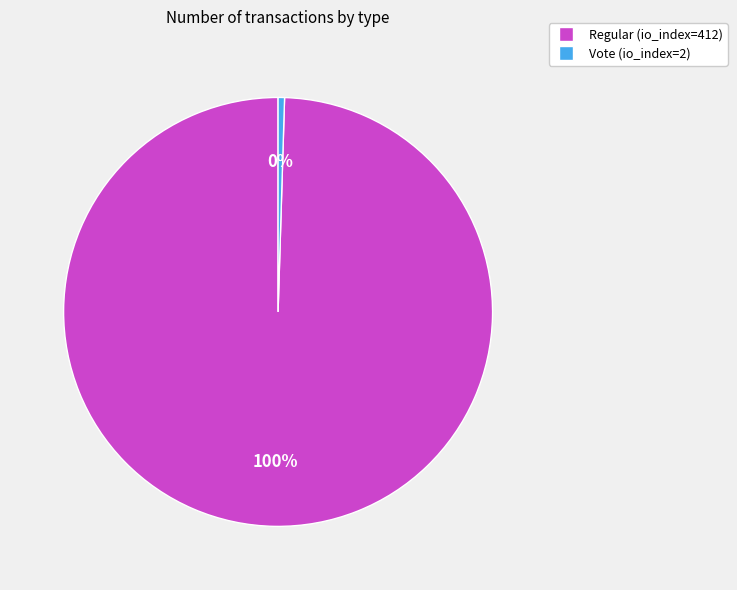

Rank the categories by value from lowest to highest.

Vote (io_index=2), Regular (io_index=412)